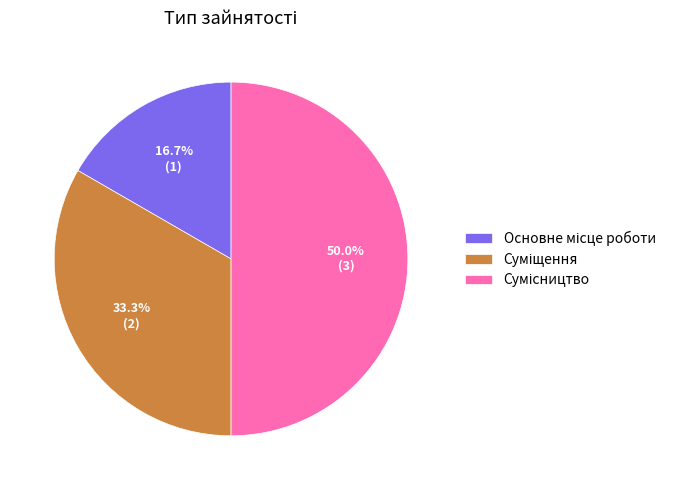

How many slices are in this pie chart?

3